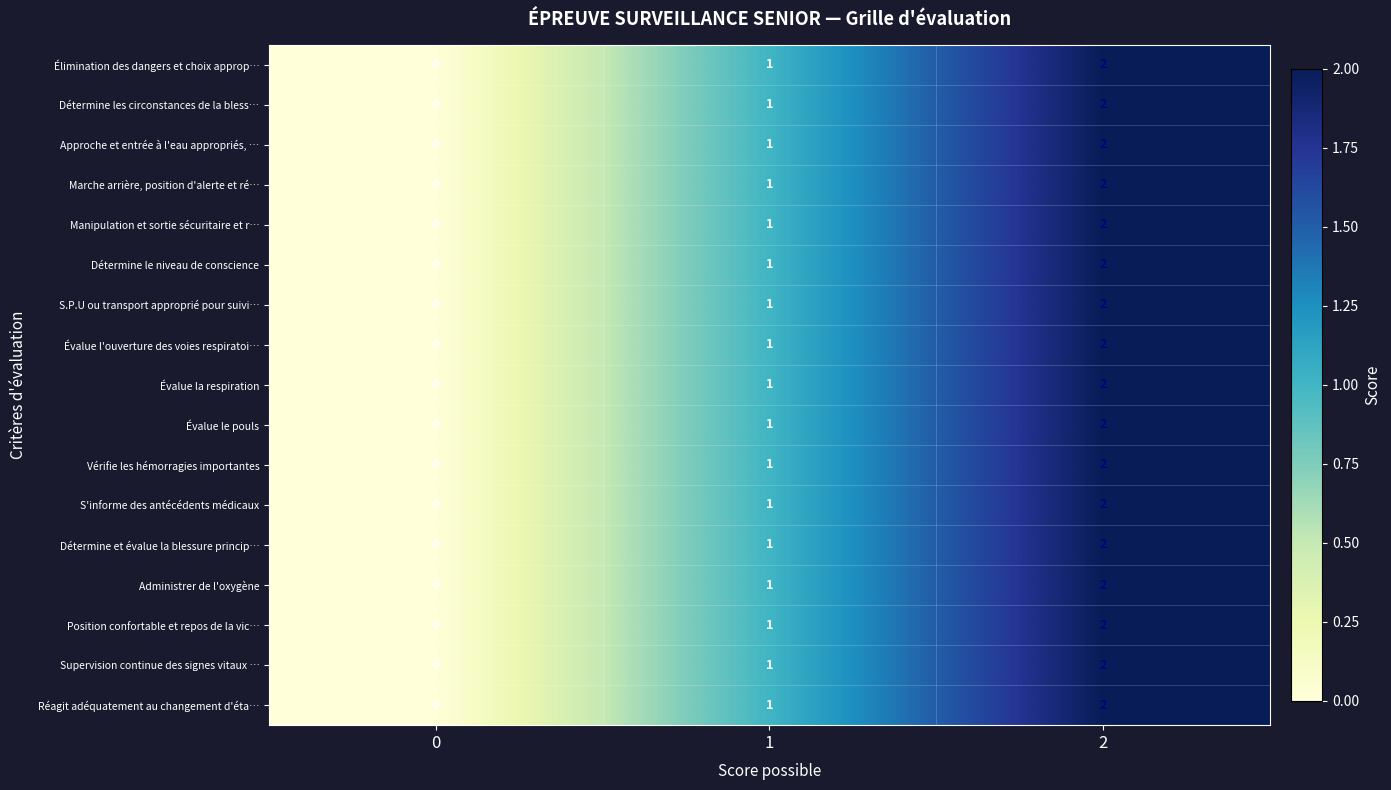

What is the maximum value shown in the chart?

2